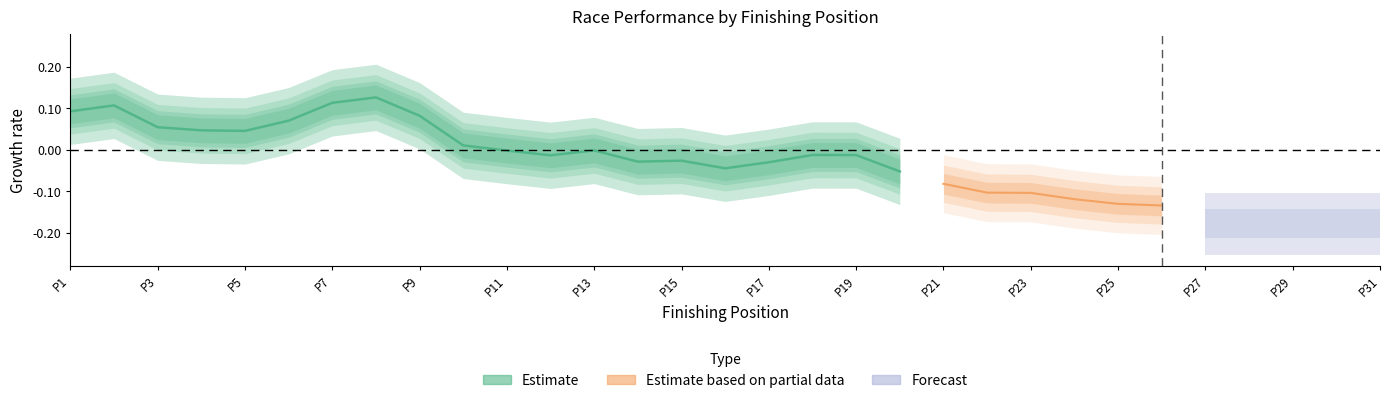

True or false: the data shows -0.0 at P3.

False